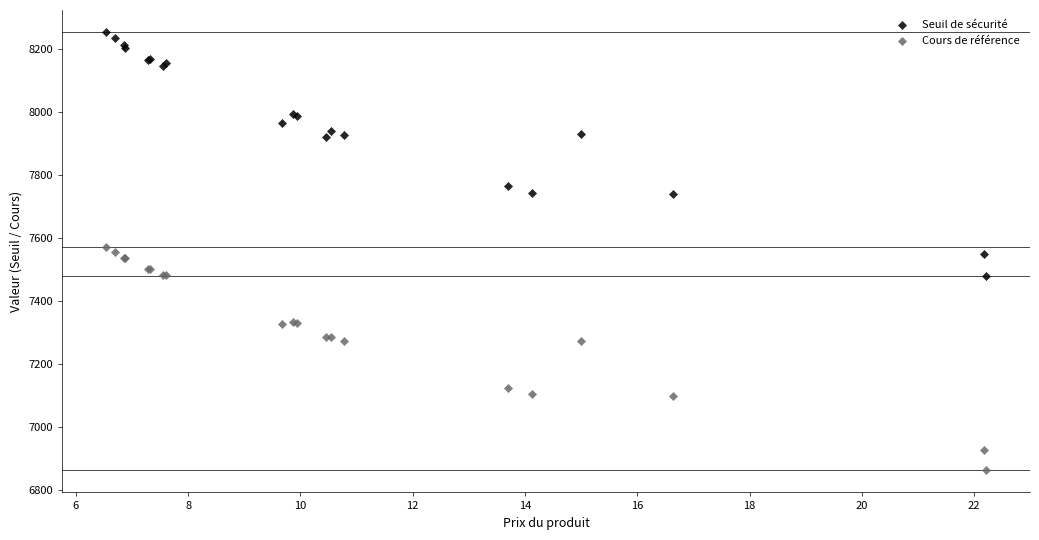

Which series reaches the maximum Y coordinate?

Seuil de sécurité